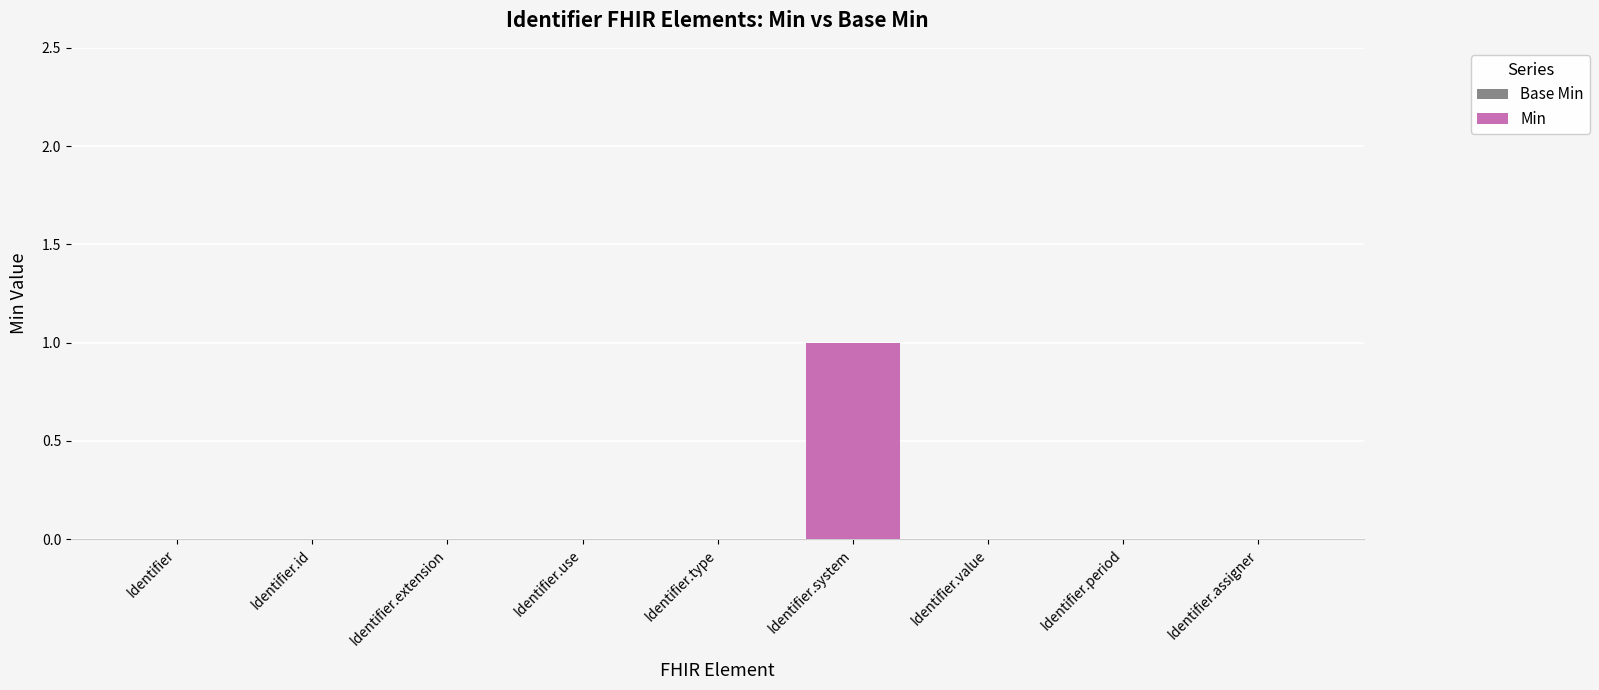

True or false: the data shows 1 at Identifier.extension.

False